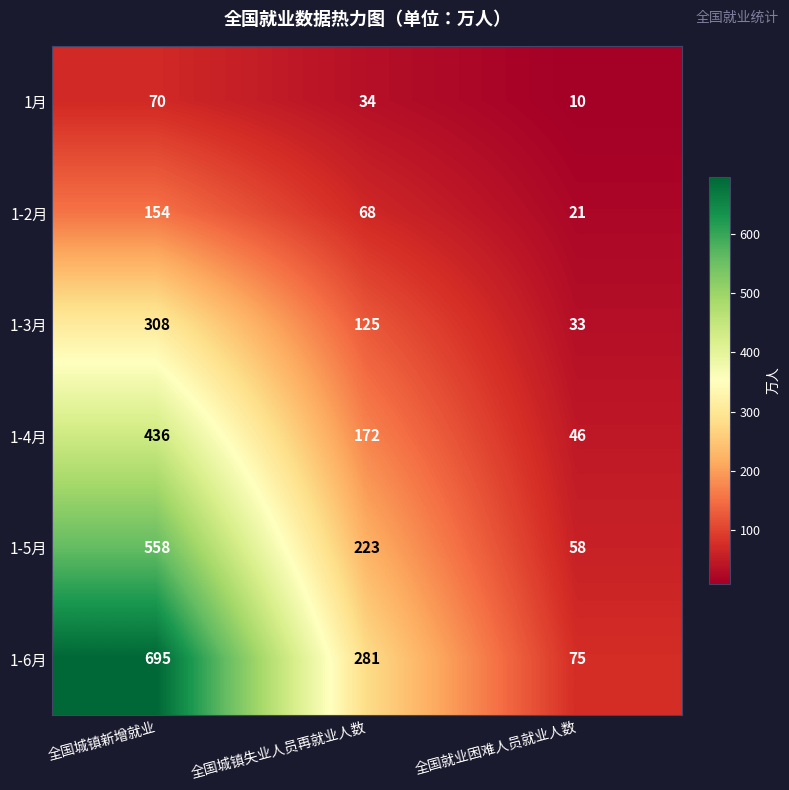

What is the total value across all series at 全国城镇失业人员再就业人数?

903